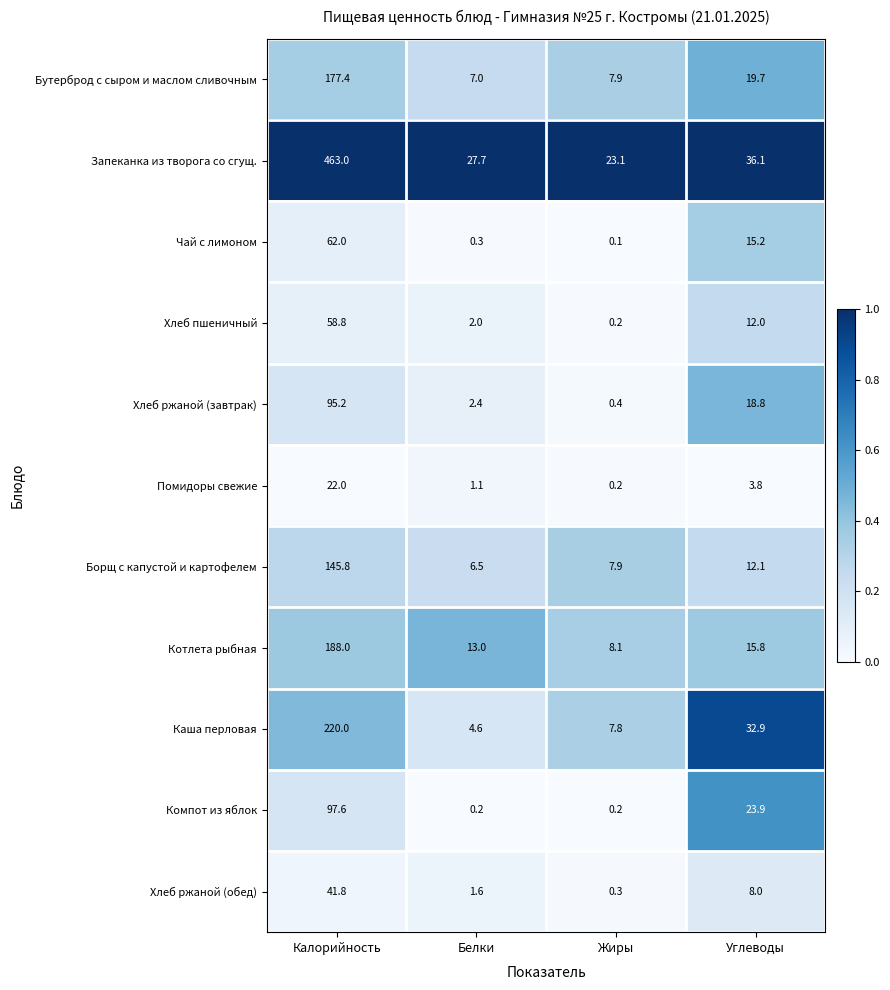

What is the difference between the highest and lowest values at Калорийность?

441.0